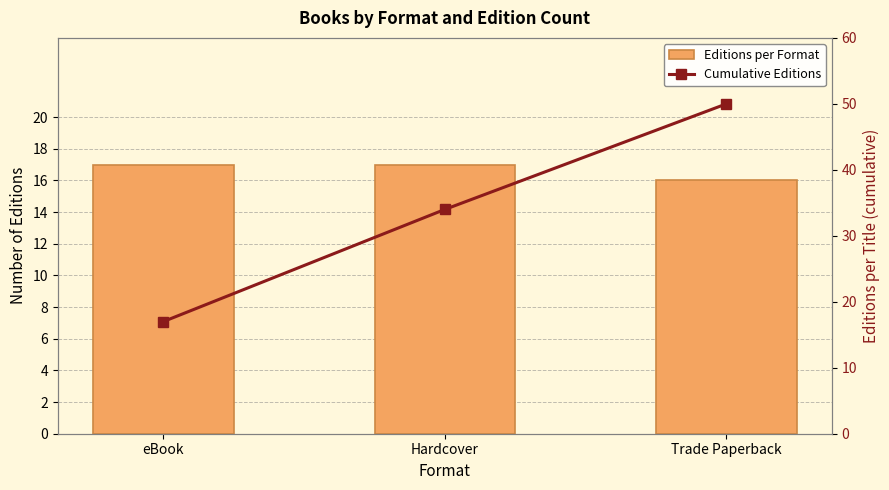

Rank the series at Trade Paperback from lowest to highest value.

Editions per Format, Cumulative Editions